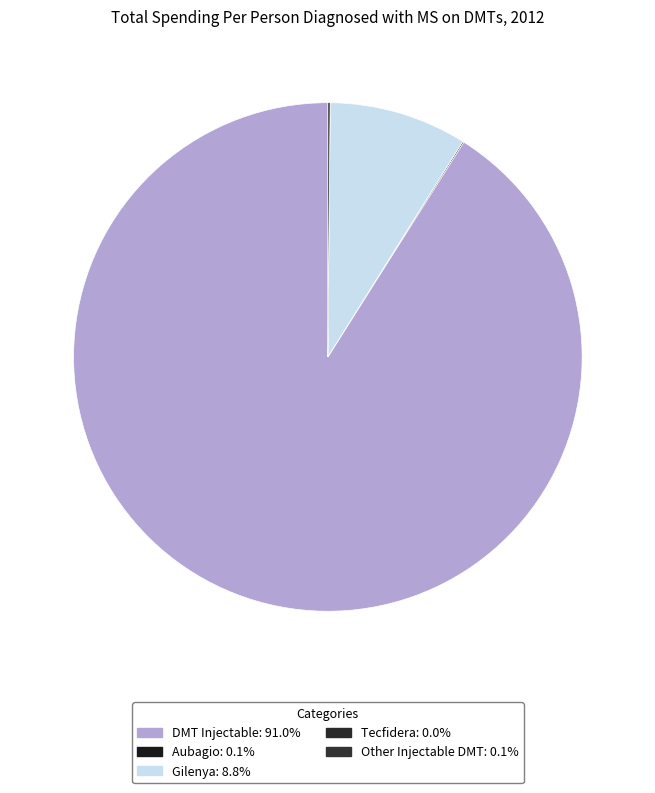

Is Aubagio the majority of the pie?

No